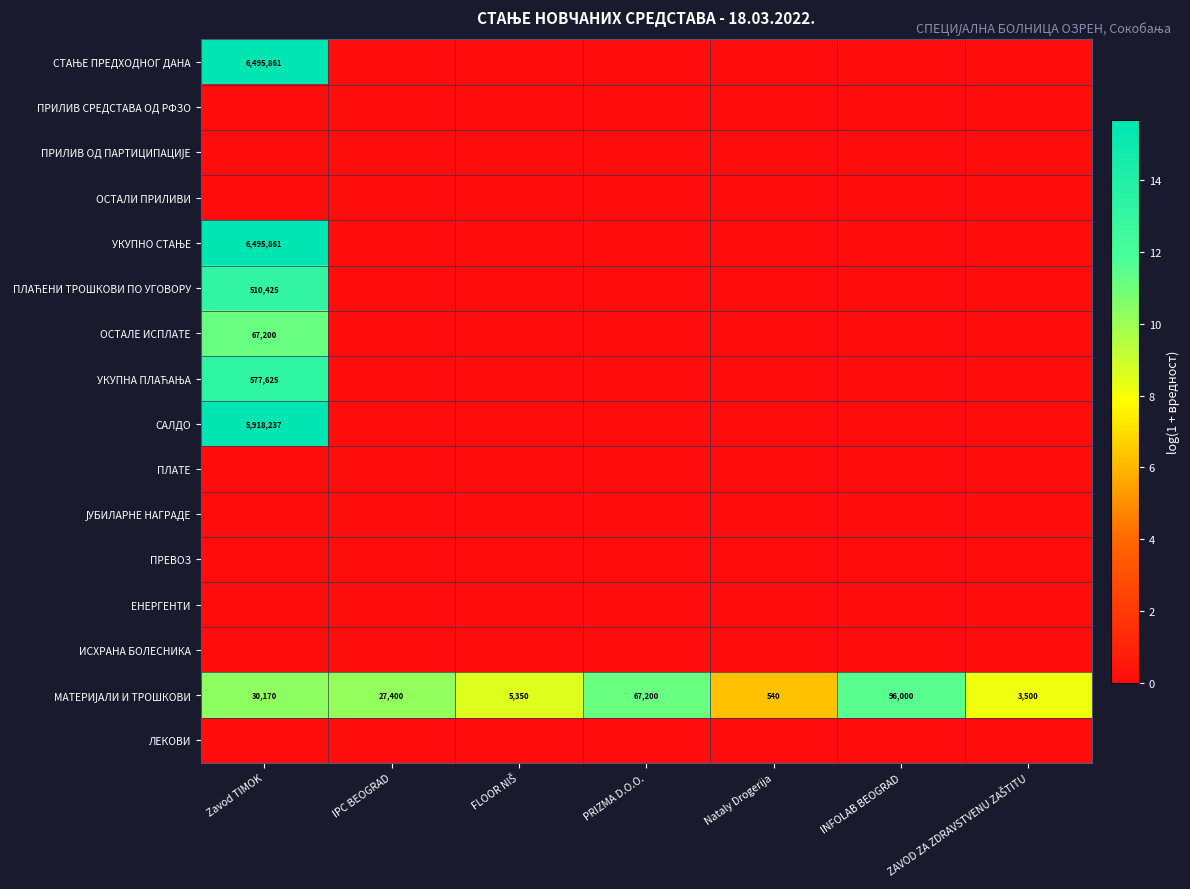

Rank the series at Zavod TIMOK from lowest to highest value.

ПРИЛИВ СРЕДСТАВА ОД РФЗО, ПРИЛИВ ОД ПАРТИЦИПАЦИЈЕ, ОСТАЛИ ПРИЛИВИ, ПЛАТЕ, ЈУБИЛАРНЕ НАГРАДЕ, ПРЕВОЗ, ЕНЕРГЕНТИ, ИСХРАНА БОЛЕСНИКА, ЛЕКОВИ, МАТЕРИЈАЛИ И ТРОШКОВИ, ОСТАЛЕ ИСПЛАТЕ, ПЛАЋЕНИ ТРОШКОВИ ПО УГОВОРУ, УКУПНА ПЛАЋАЊА, САЛДО, СТАЊЕ ПРЕДХОДНОГ ДАНА, УКУПНО СТАЊЕ